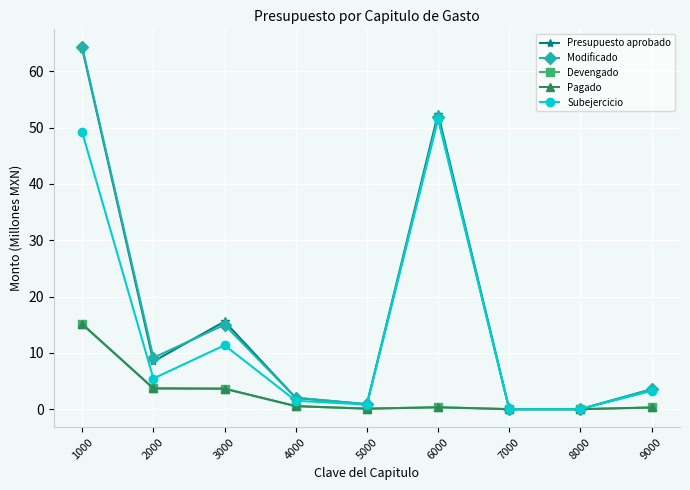

Rank the series by their maximum value, from highest to lowest.

Modificado, Presupuesto aprobado, Subejercicio, Devengado, Pagado